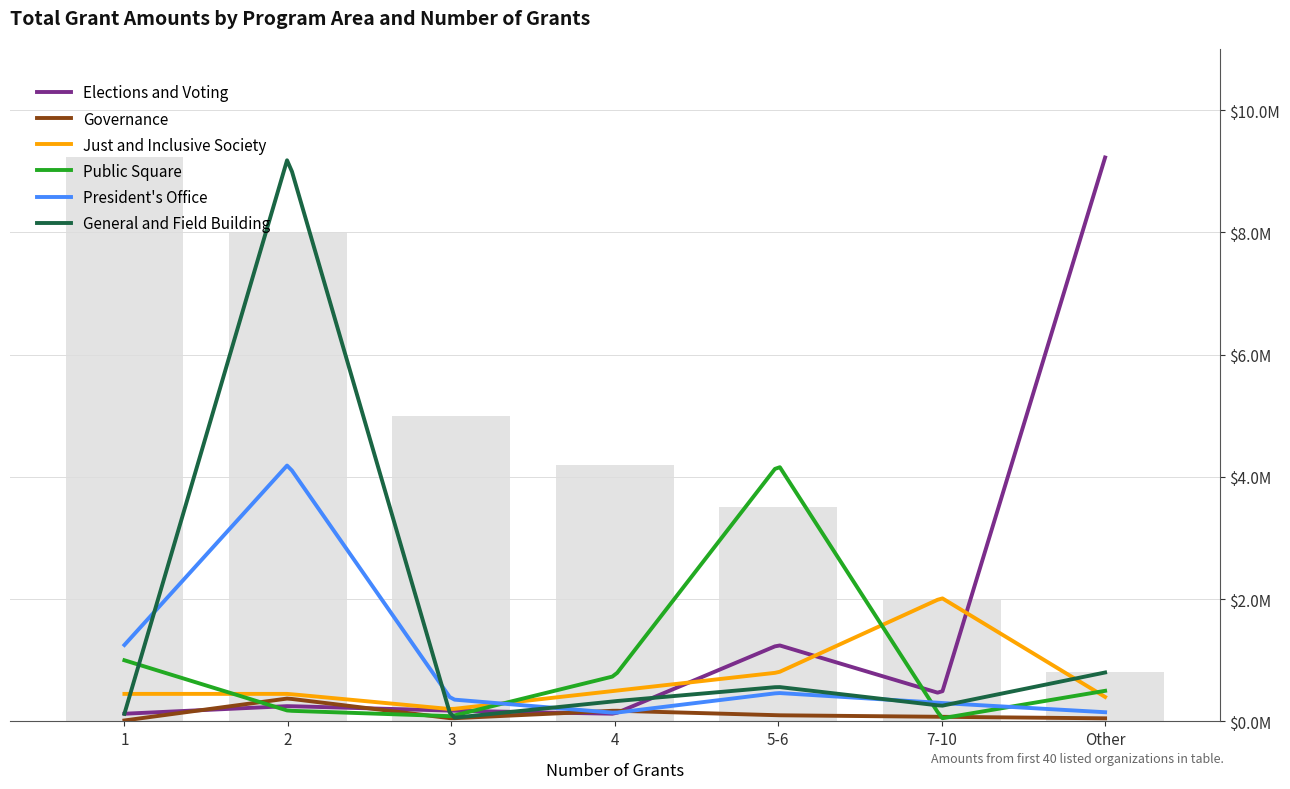

What is the minimum value for General and Field Building?

55000